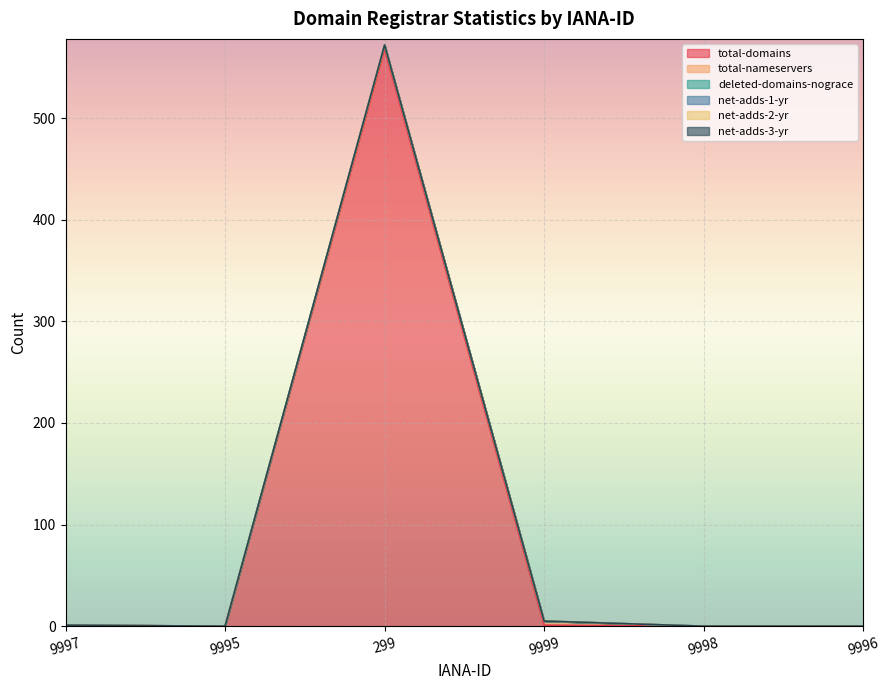

Is it true that net-adds-2-yr equals 0 at 9999?

True